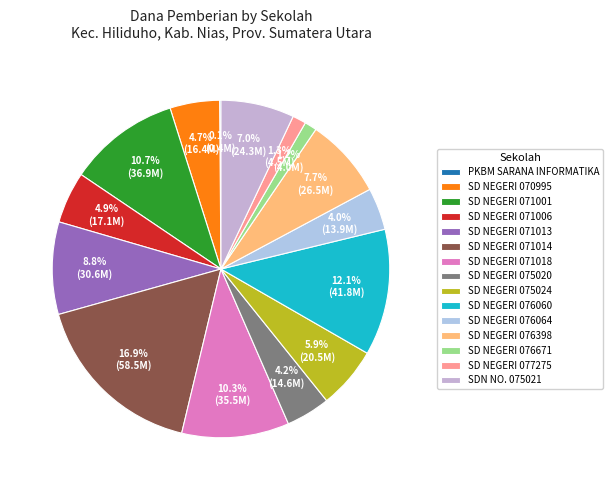

Rank the categories by value from lowest to highest.

PKBM SARANA INFORMATIKA, SD NEGERI 076671, SD NEGERI 077275, SD NEGERI 076064, SD NEGERI 075020, SD NEGERI 070995, SD NEGERI 071006, SD NEGERI 075024, SDN NO. 075021, SD NEGERI 076398, SD NEGERI 071013, SD NEGERI 071018, SD NEGERI 071001, SD NEGERI 076060, SD NEGERI 071014